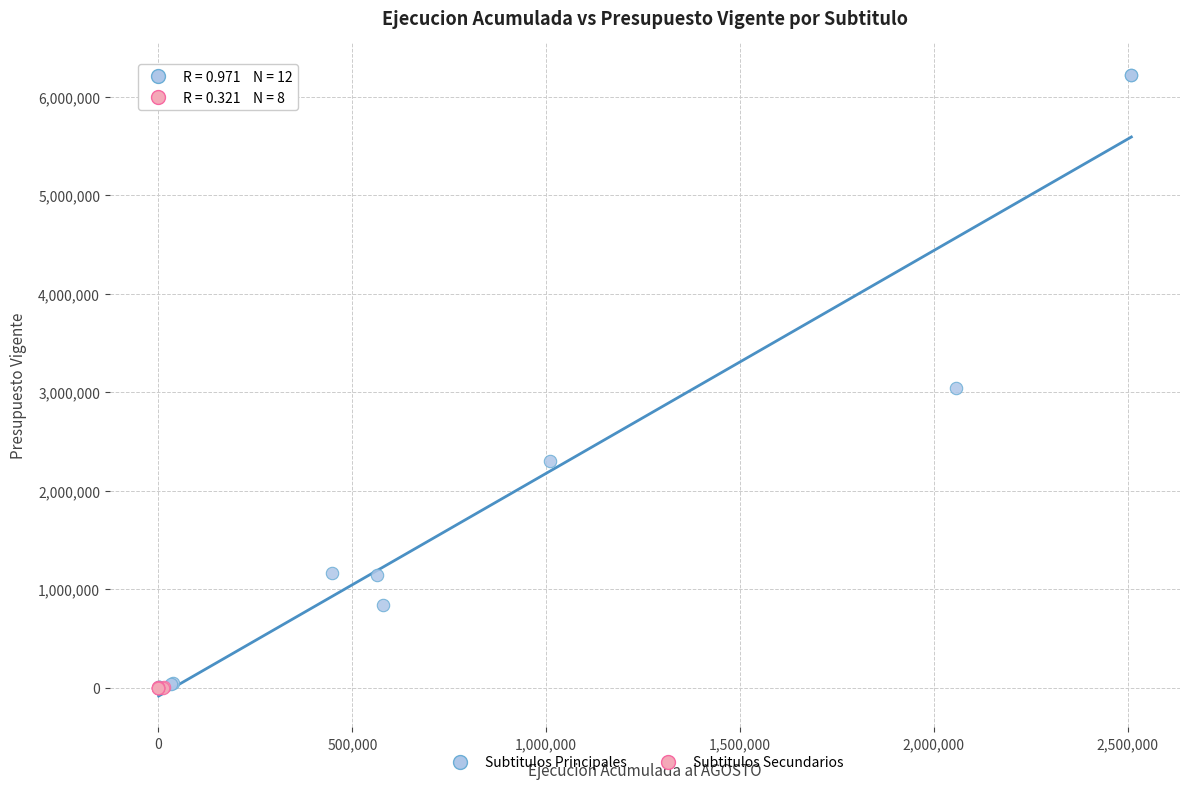

What are all the series names shown in the legend?

Subtitulos Principales, Subtitulos Secundarios